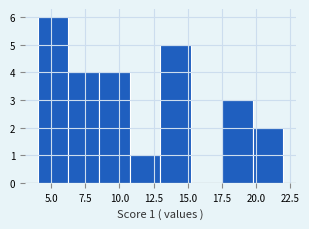

Over which range of the x-axis is the bar tallest?

4.00 to 6.25